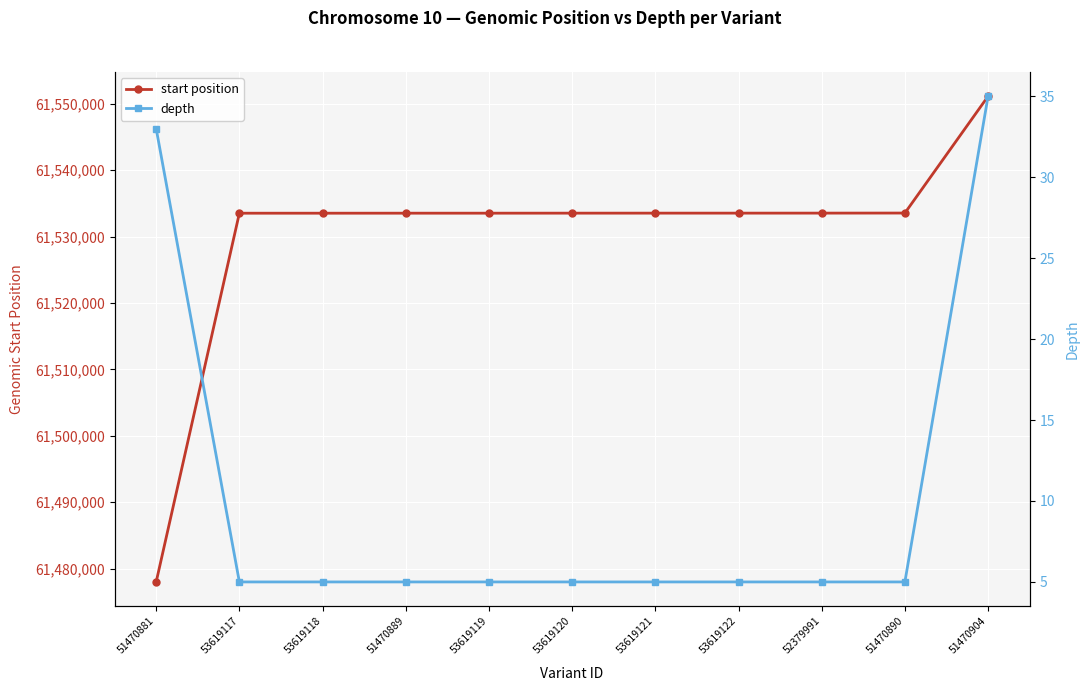

Reading left to right, list all the values displayed in this chart.

start position: 61477979	61533510	61533511	61533513	61533514	61533518	61533520	61533521	61533523	61533533	61551119
depth: 33	5	5	5	5	5	5	5	5	5	35